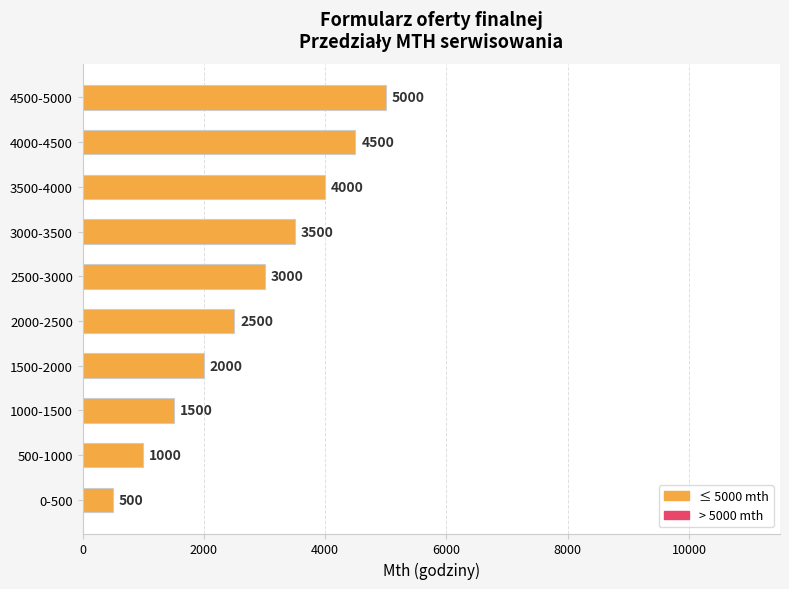

Is it true that the value at 1000-1500 is 1500?

True